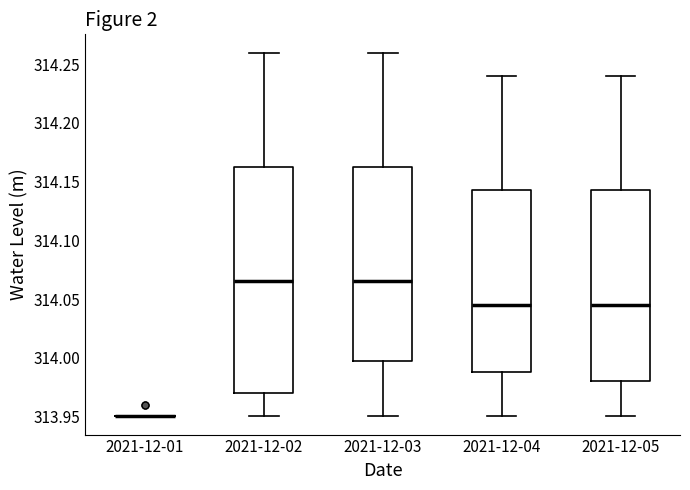

Reading left to right, read every box against the y-axis: the position of its median line, the range the box covers, and the ends of its whiskers. The values are not printed on the chart, so give them approximately, as read against the axis.

2021-12-01: box collapsed to a line at 313.950, whiskers 313.950 to 313.950
2021-12-02: median 314.065, box 313.970 to 314.165, whiskers 313.950 to 314.260
2021-12-03: median 314.065, box 314.000 to 314.165, whiskers 313.950 to 314.260
2021-12-04: median 314.045, box 313.990 to 314.145, whiskers 313.950 to 314.240
2021-12-05: median 314.045, box 313.980 to 314.145, whiskers 313.950 to 314.240